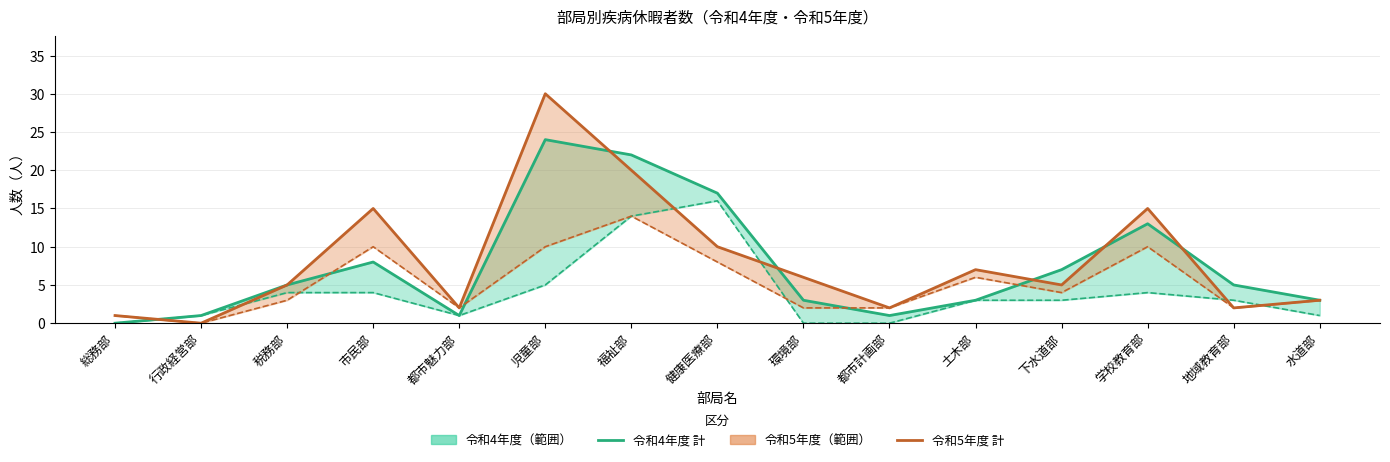

Which series has the largest total across all categories?

令和5年度 計